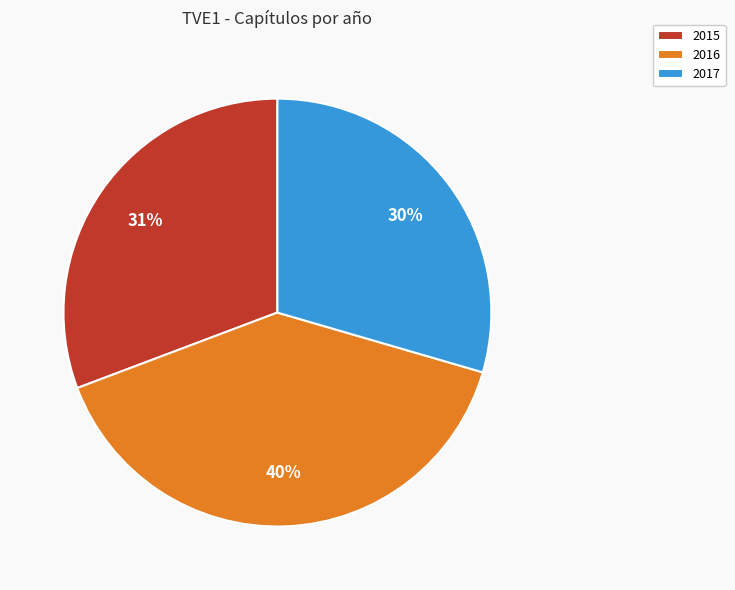

Does any single category account for the majority?

No